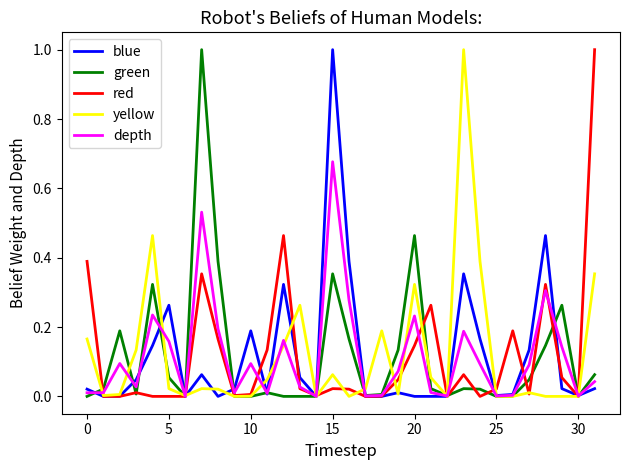

What is the highest value of the red series?

1.0